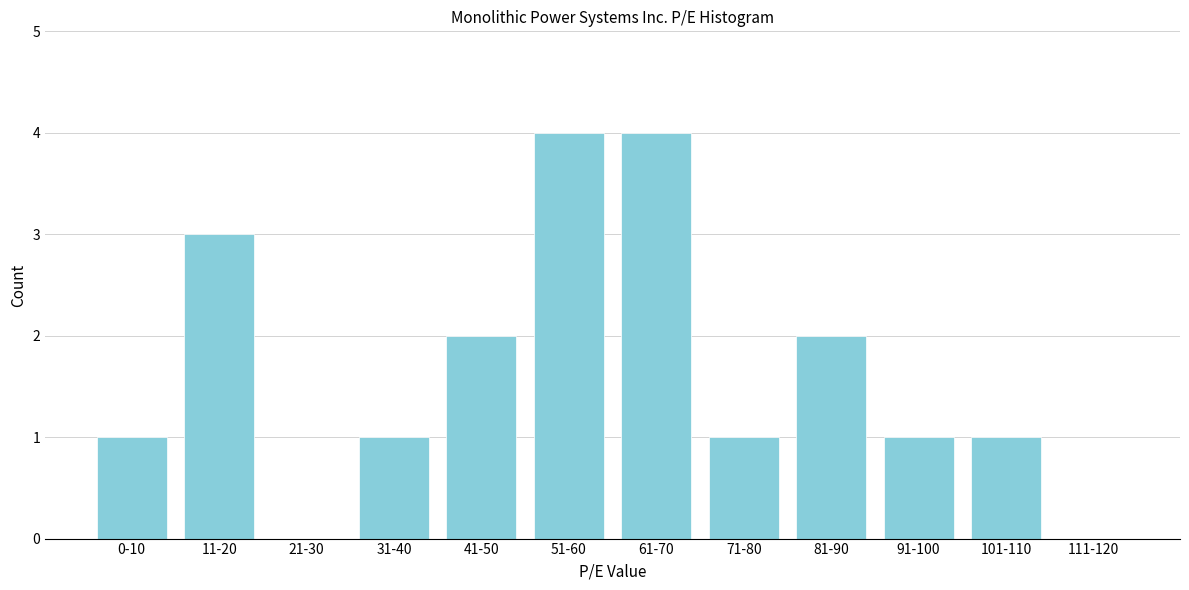

Reading left to right, what are all the values shown in this chart?

0-10=1	11-20=3	21-30=0	31-40=1	41-50=2	51-60=4	61-70=4	71-80=1	81-90=2	91-100=1	101-110=1	111-120=0